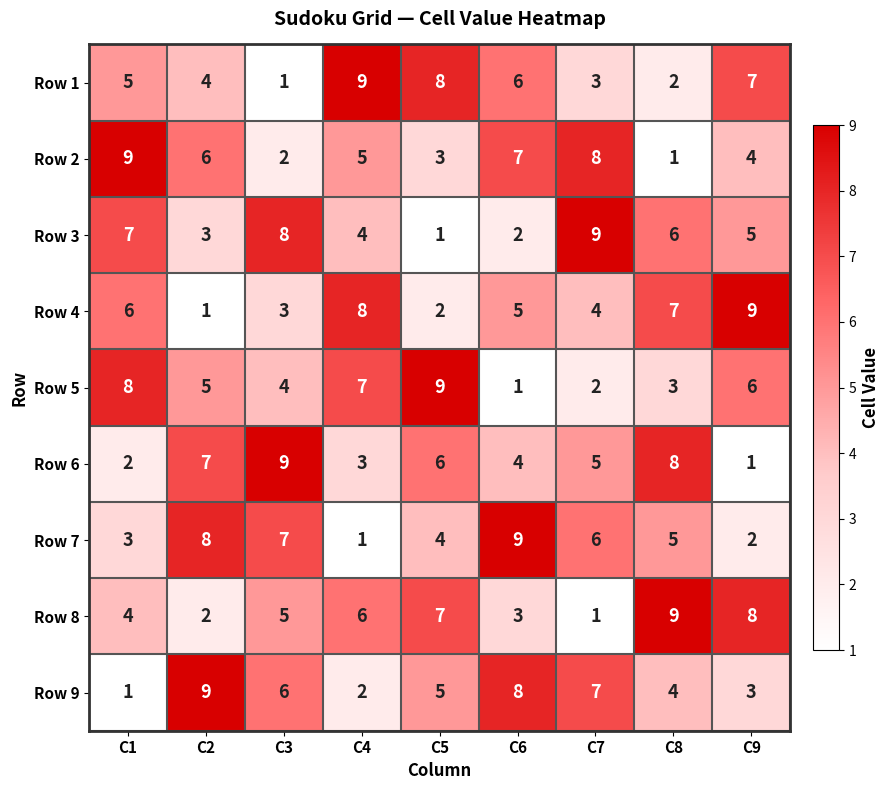

At how many categories does at least one series exceed 4?

9